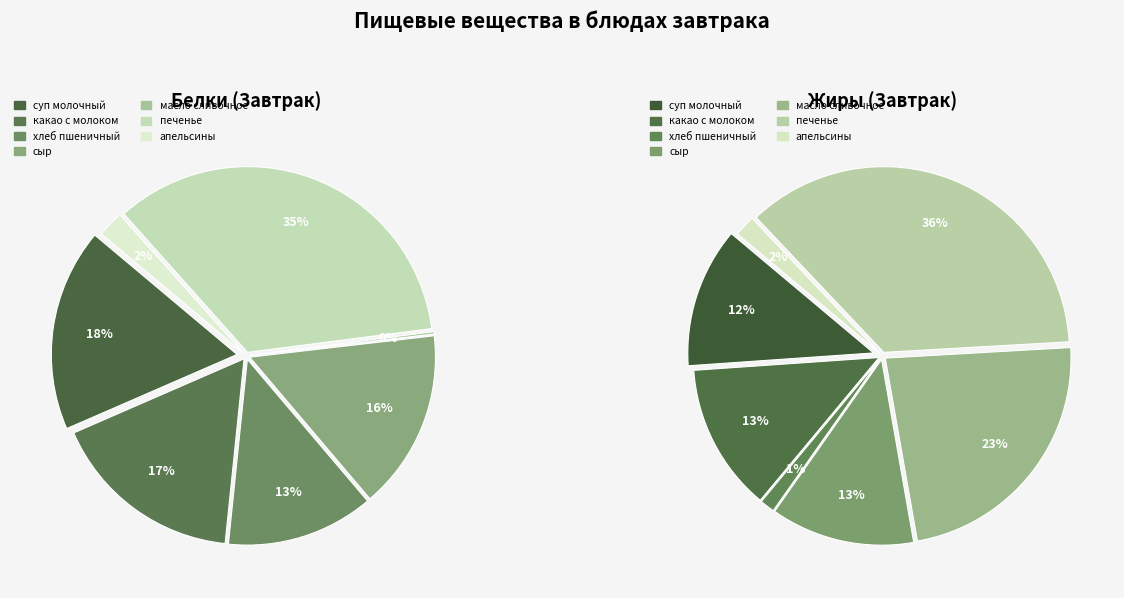

Is there a majority slice in this chart?

No